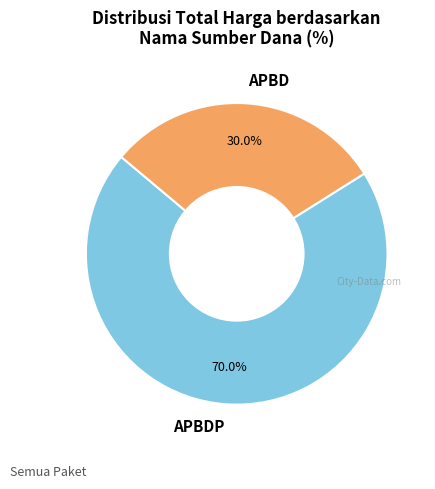

Which slice is the largest?

APBDP